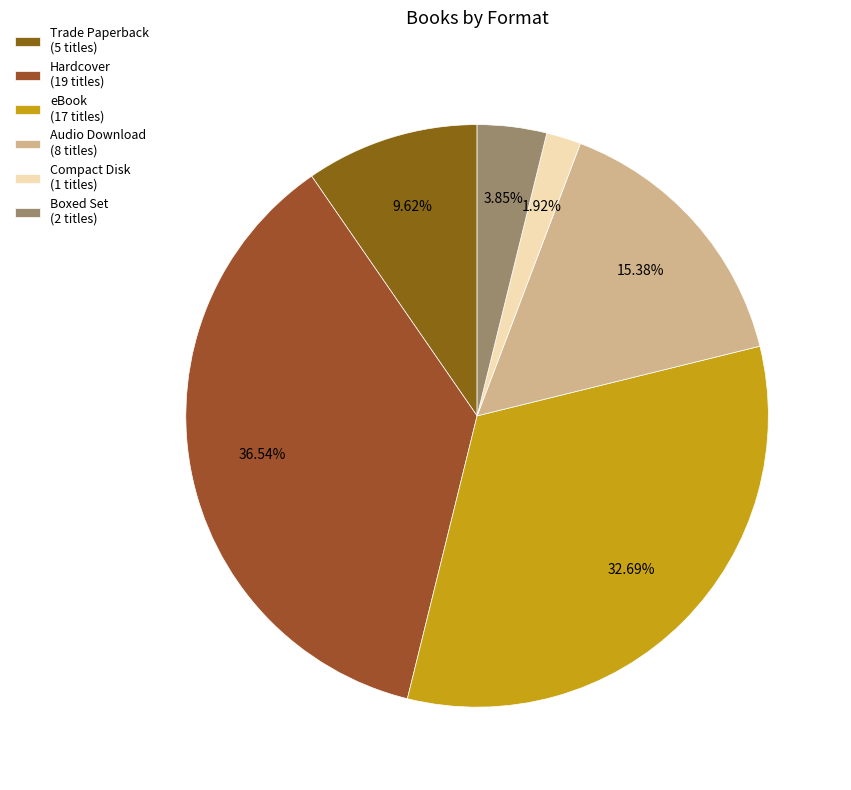

What is the total percentage of Compact Disk and Audio Download?

17.3%